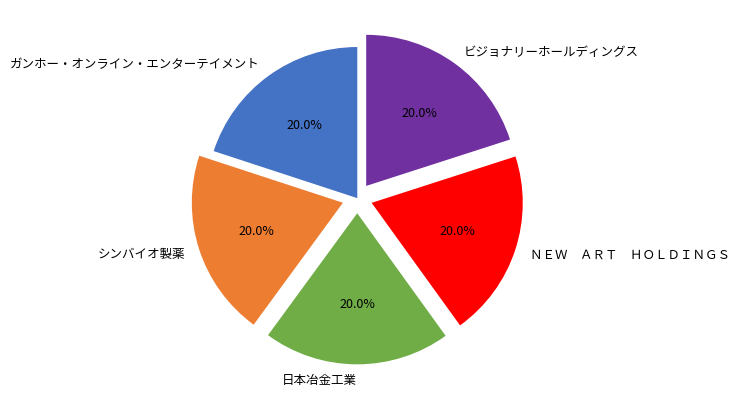

What percentage do ガンホー・オンライン・エンターテイメント and ＮＥＷ ＡＲＴ ＨＯＬＤＩＮＧＳ together represent?

40.0%